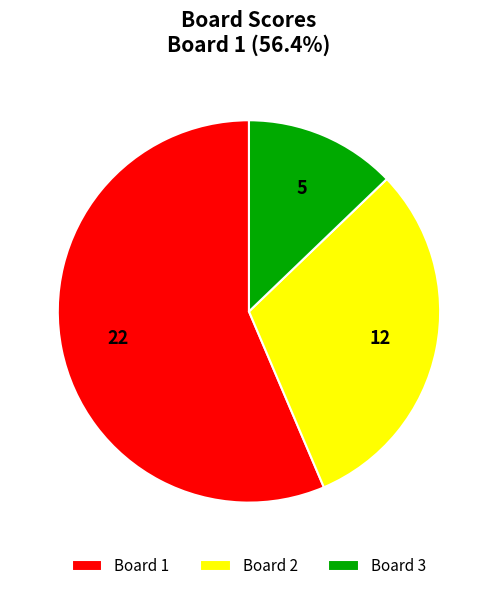

How many slices are in this pie chart?

3